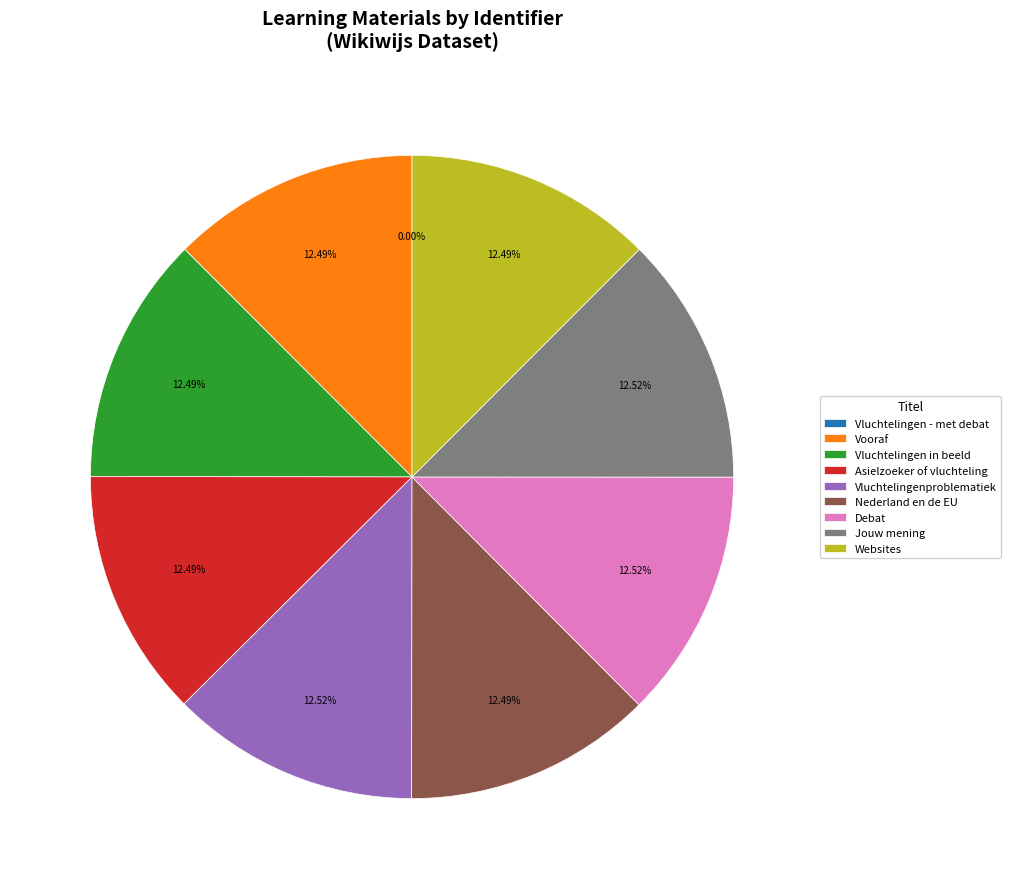

Do Nederland en de EU and Asielzoeker of vluchteling together represent more than half of the pie?

No